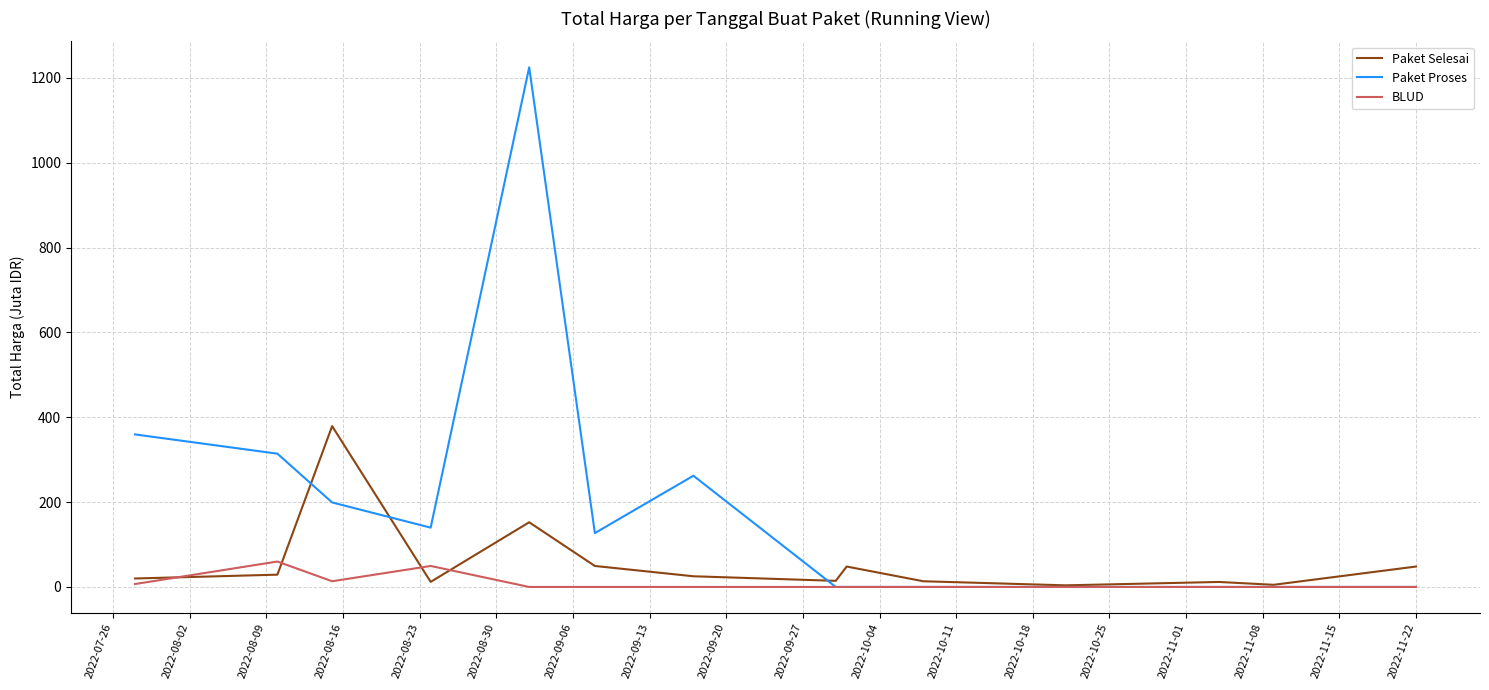

What is the maximum value shown in the chart?

1224.7